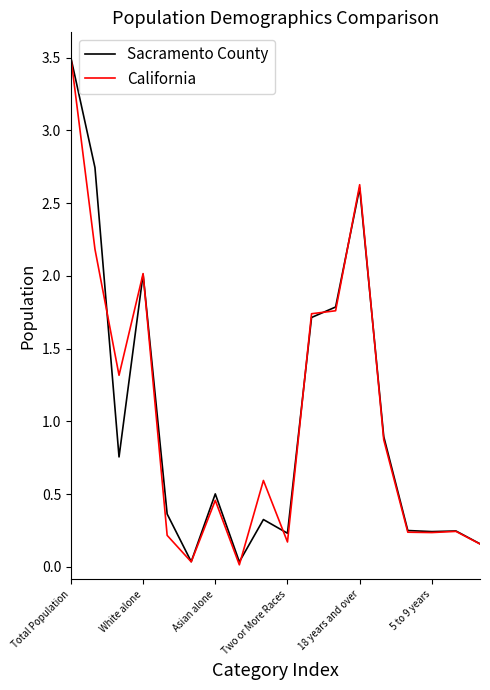

What is the highest value of the California series?

3.5